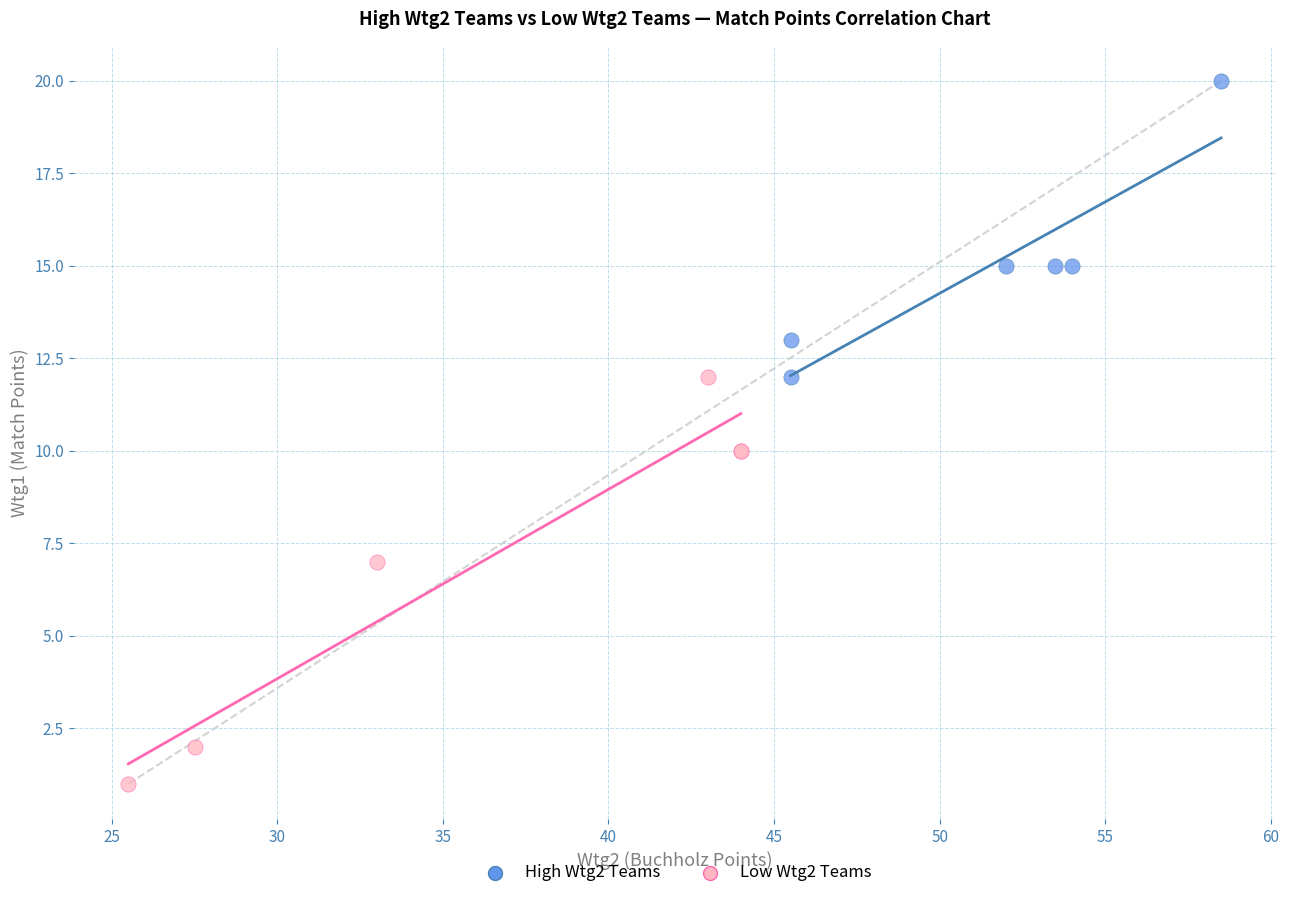

Which series reaches the minimum Y coordinate?

Low Wtg2 Teams